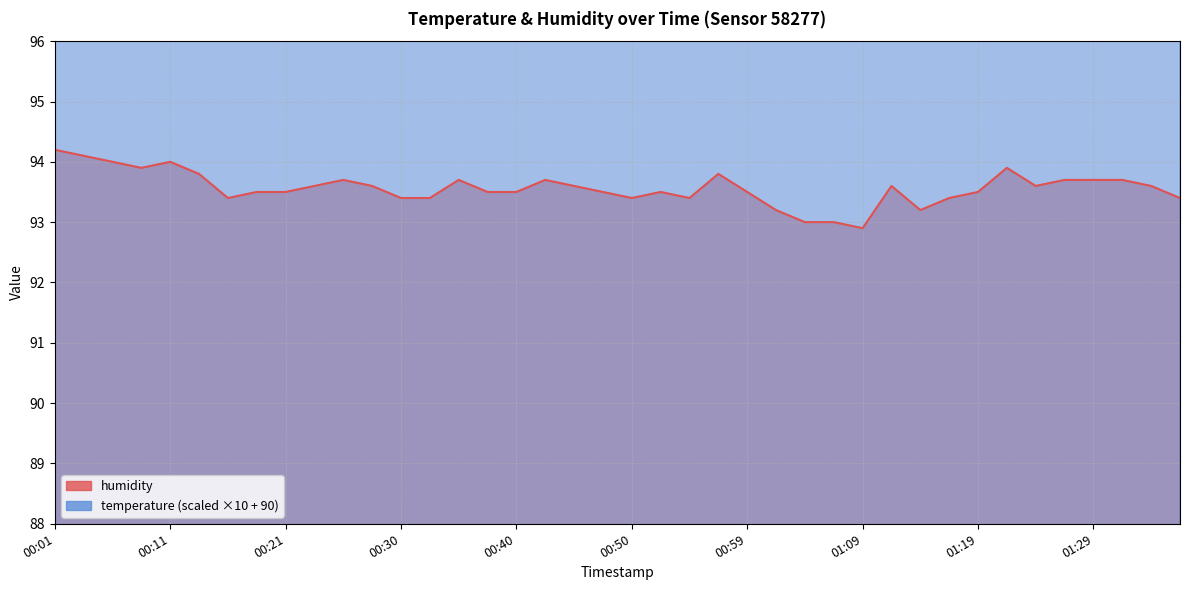

Is it true that humidity equals 40.2 at 00:50?

False